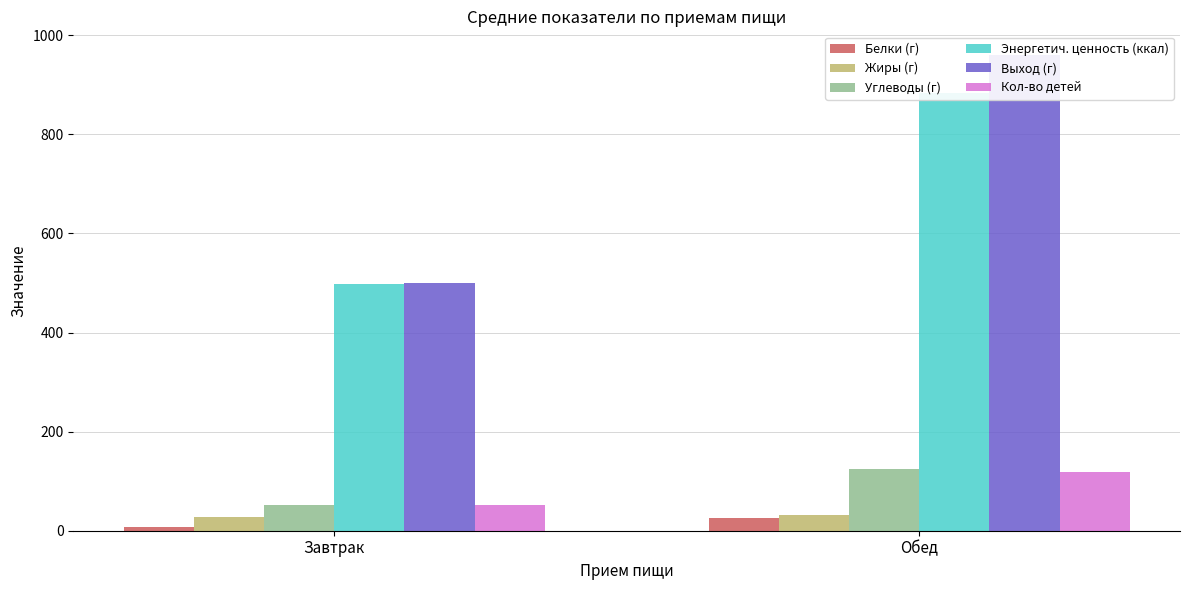

Does the chart contain any negative values?

No